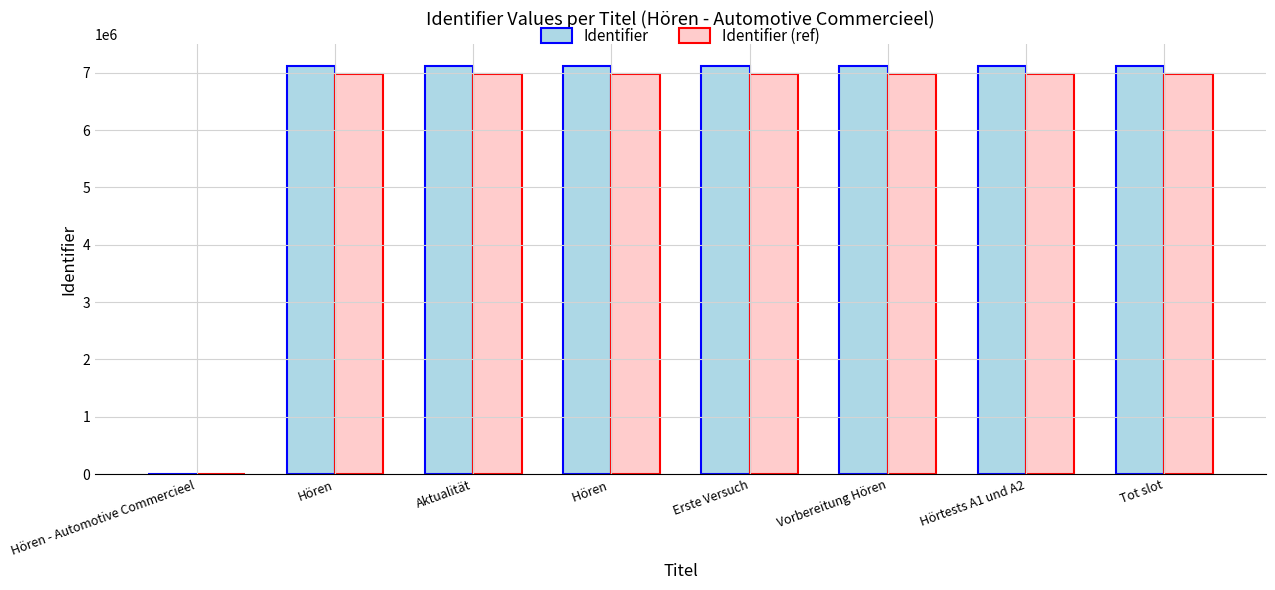

True or false: Identifier has a value of 7122993.0 at Vorbereitung Hören.

True